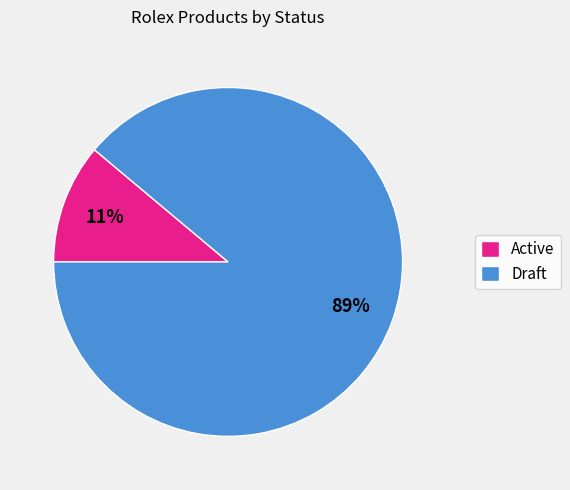

Is the sum of Draft and Active greater than half?

Yes